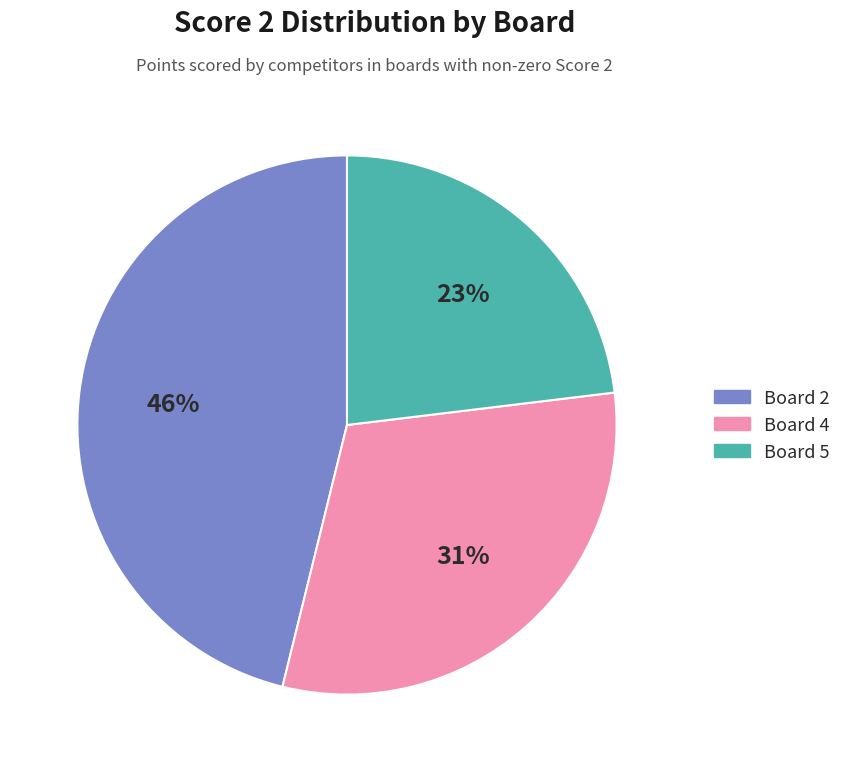

Is Board 2 the majority of the pie?

No